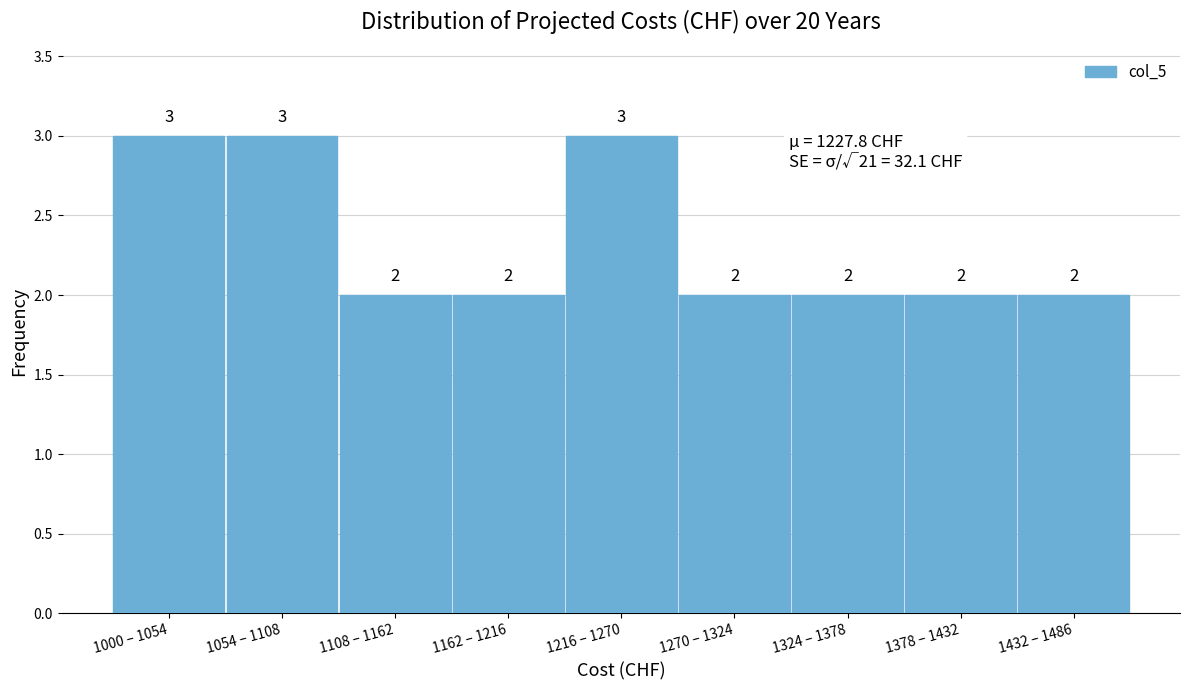

Reading left to right, what are all the values shown in this chart?

3	3	2	2	3	2	2	2	2